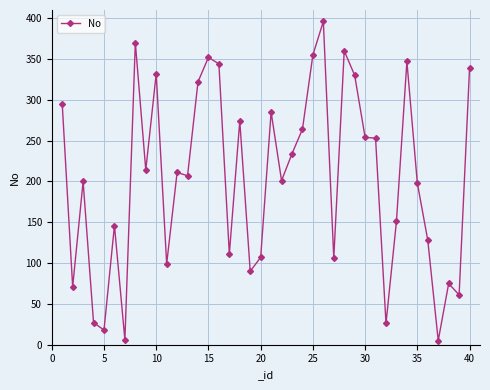

What is the greatest value displayed?

396